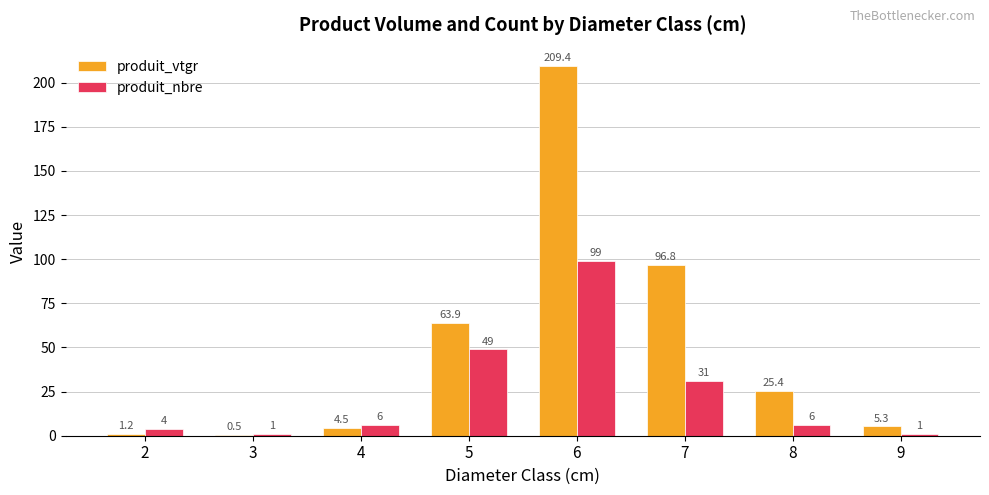

Are the bars grouped side by side (vs. stacked)?

Yes